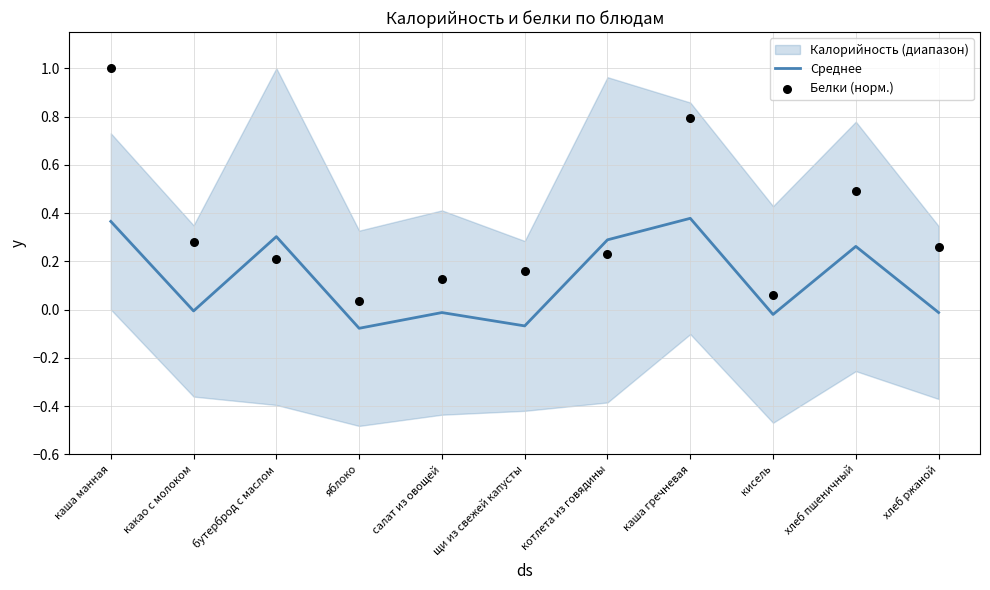

Which series contains the highest Y value?

Белки (норм.)